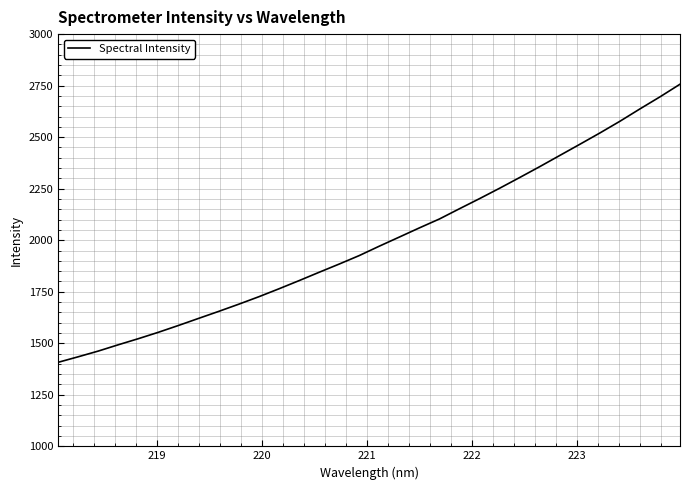

What is the average value?

1995.5